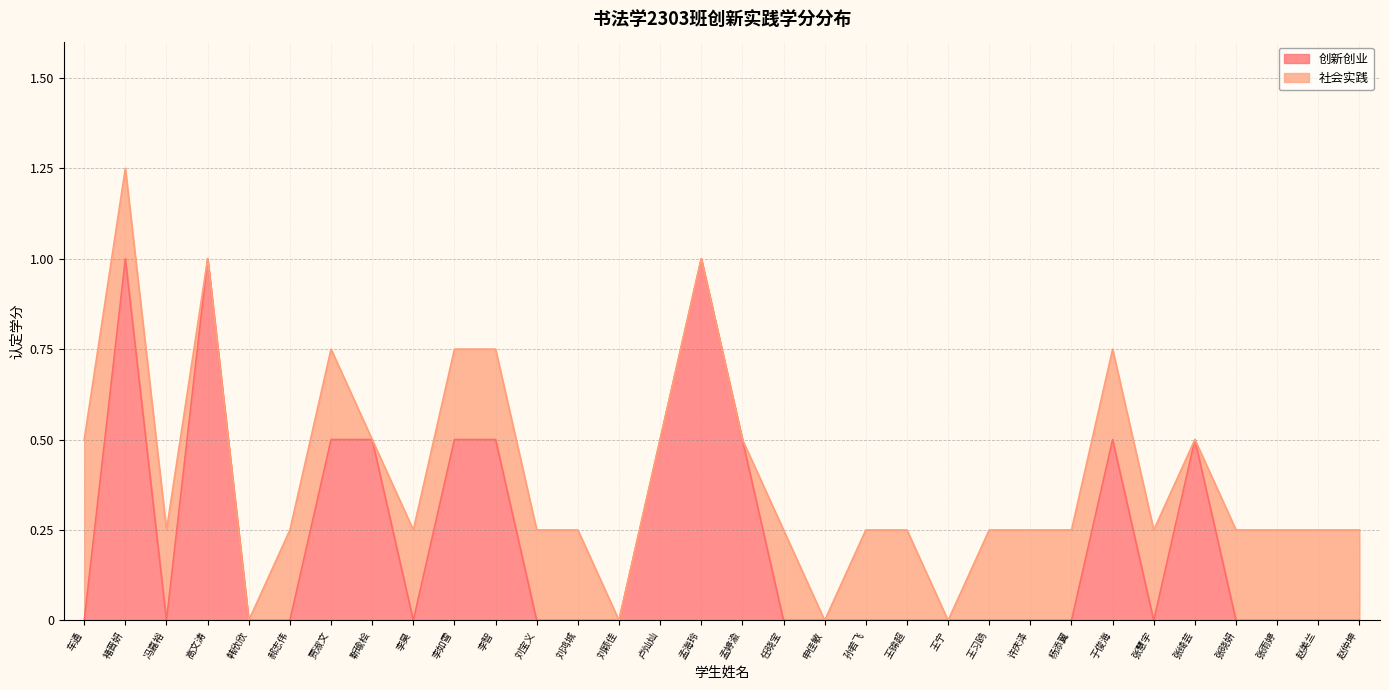

Does the chart display data point markers on the line(s)?

No